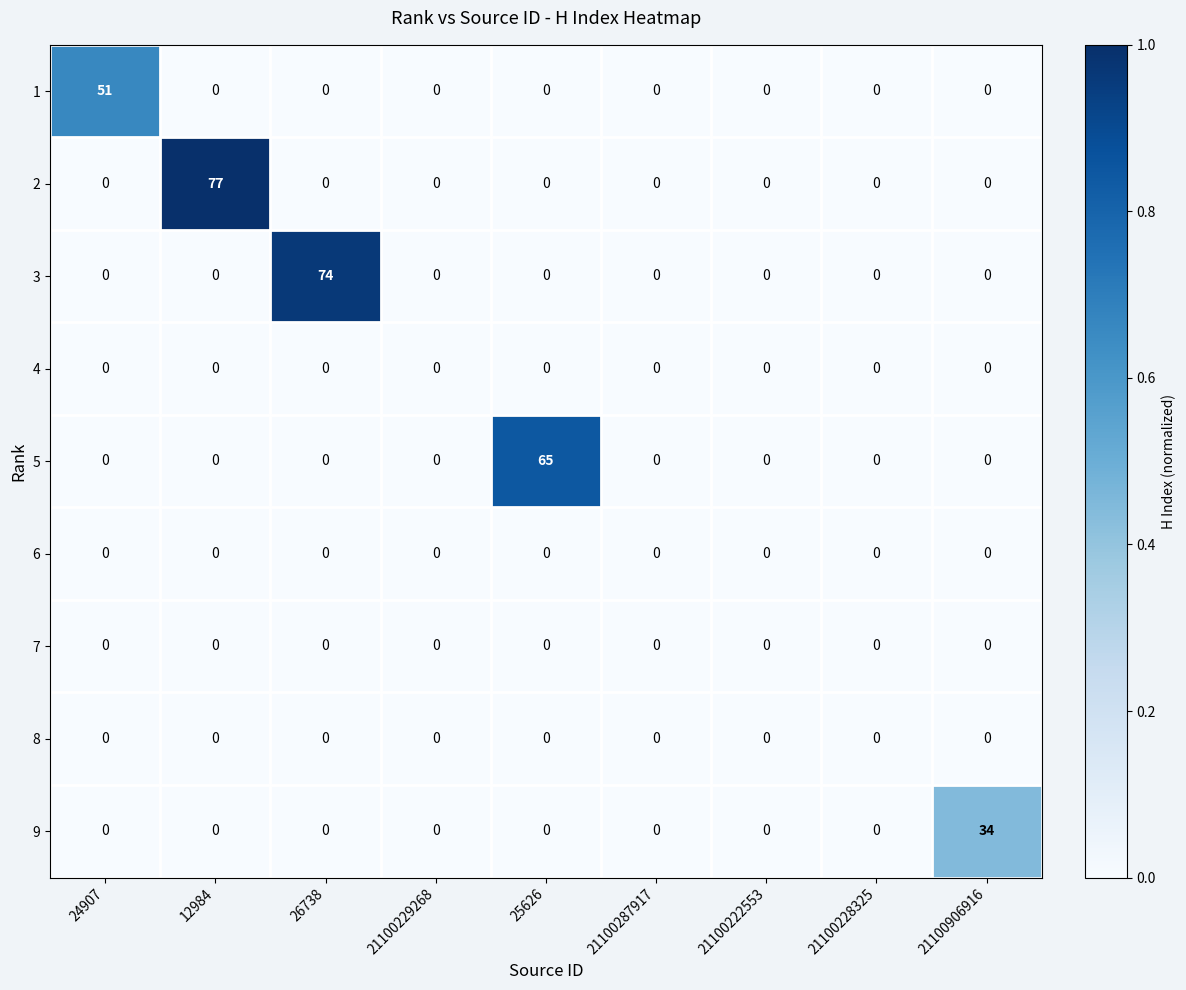

At which category is the sum across all series the highest?

12984